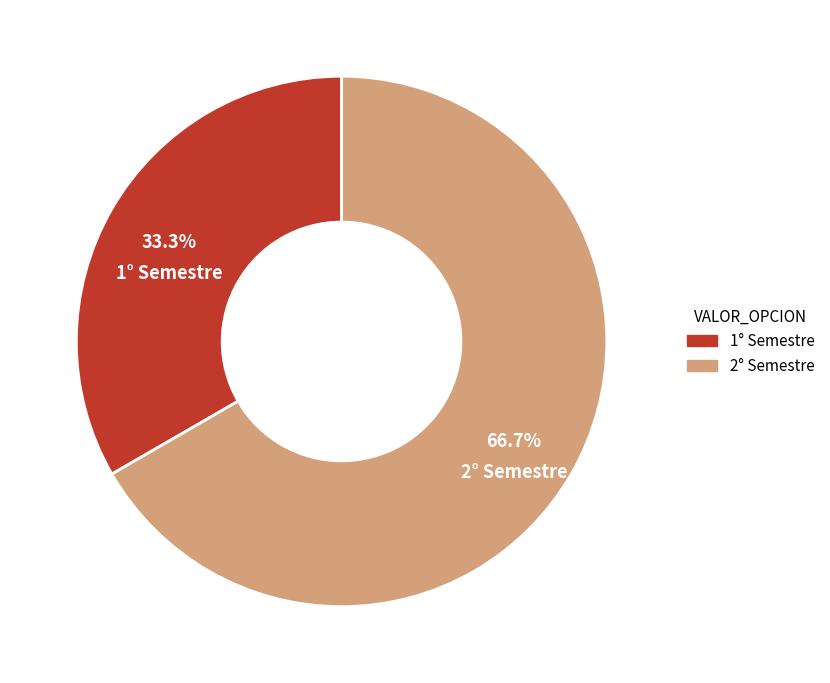

How much of the chart is everything except 2° Semestre?

33.3%